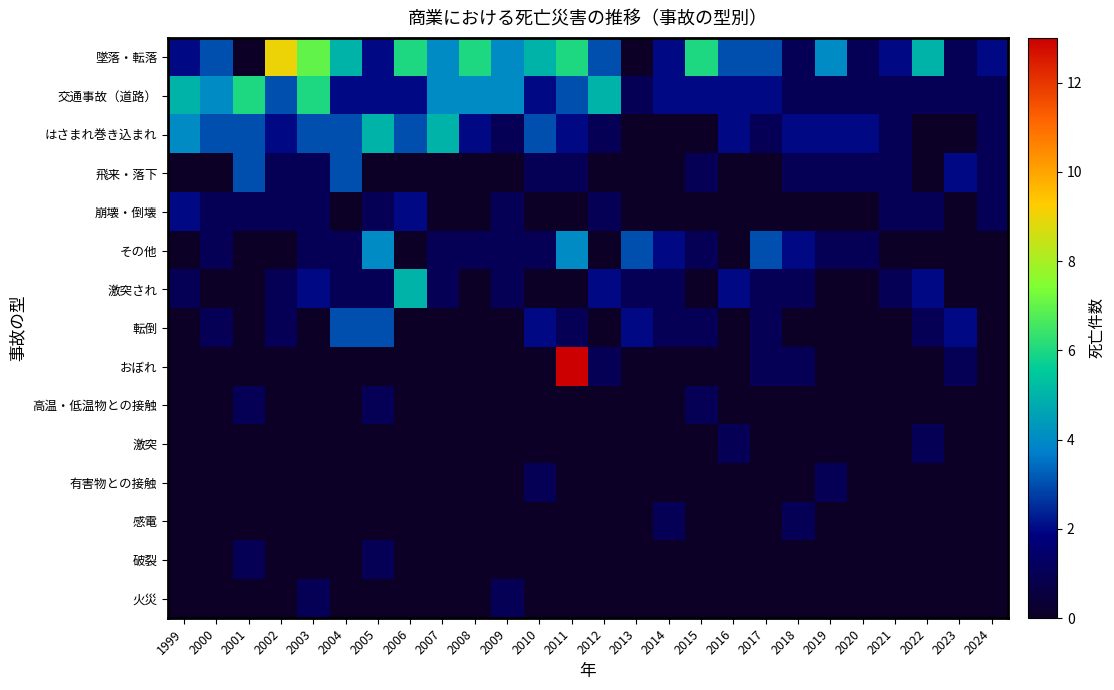

At which category is the sum across all series the highest?

2011